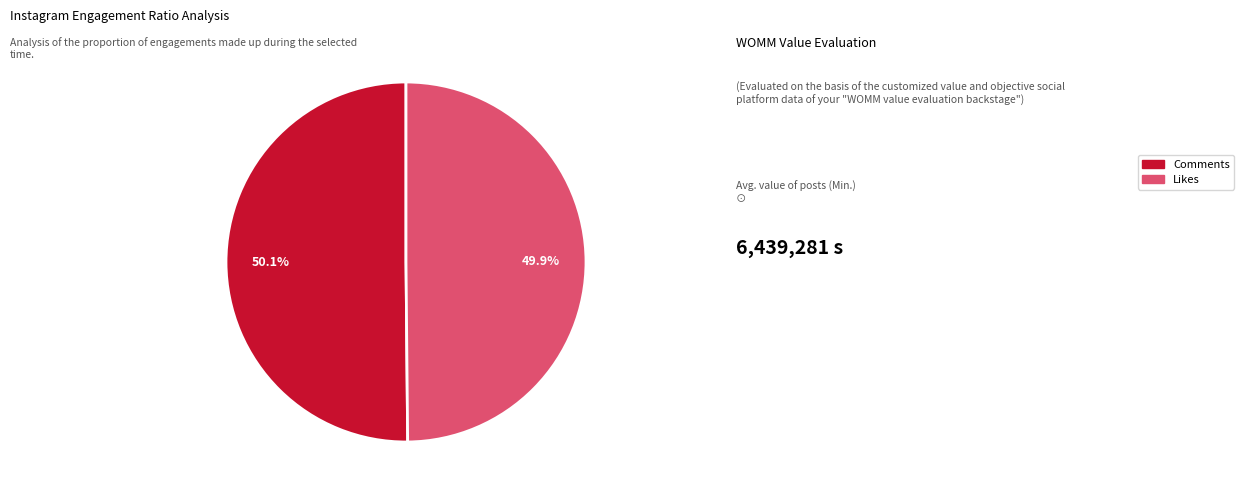

Is there any slice that represents more than half of the pie?

Yes